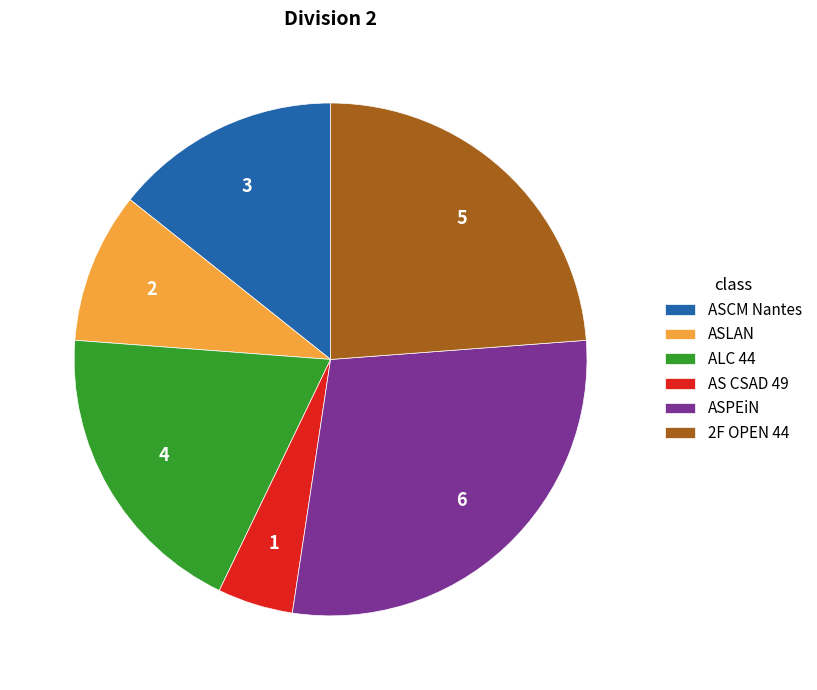

What is the smallest slice in the pie chart?

AS CSAD 49